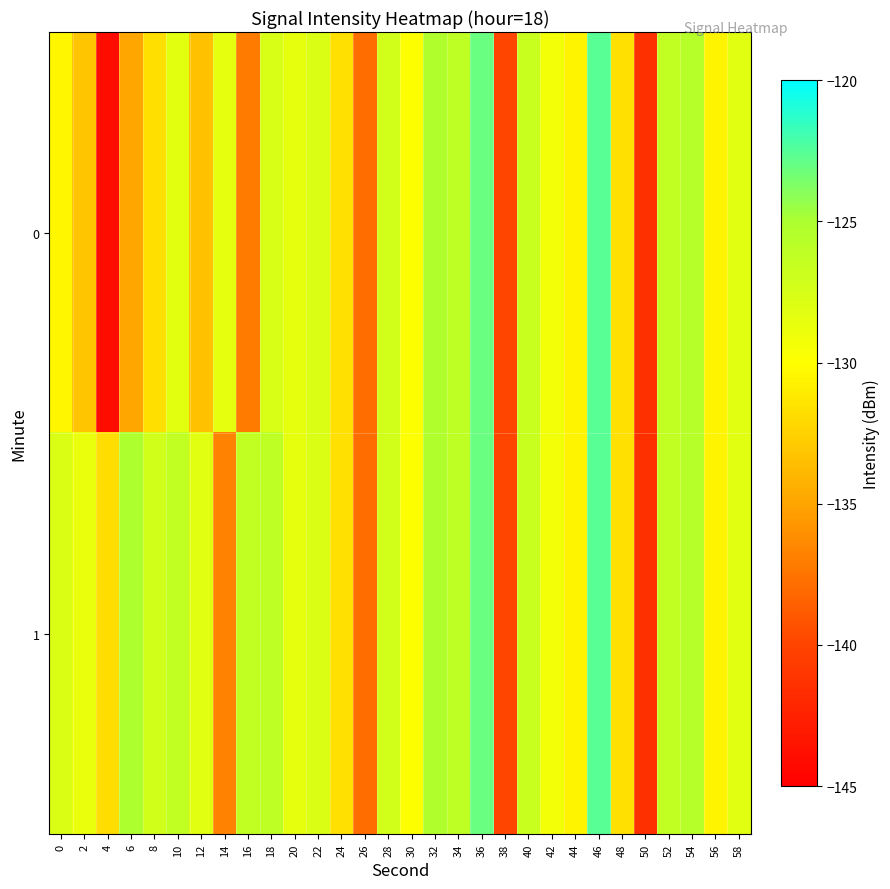

At which category does the chart reach its minimum across all series?

4